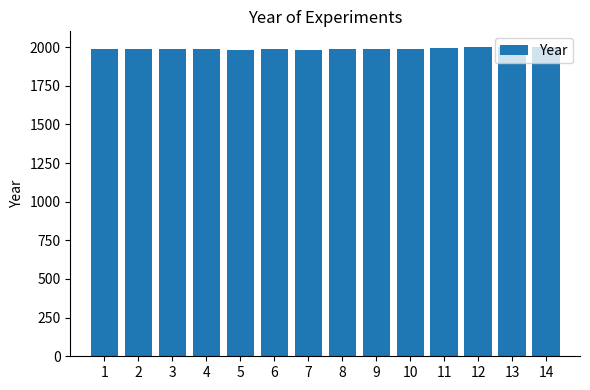

What is the value of the 14th bar from the left?

2002